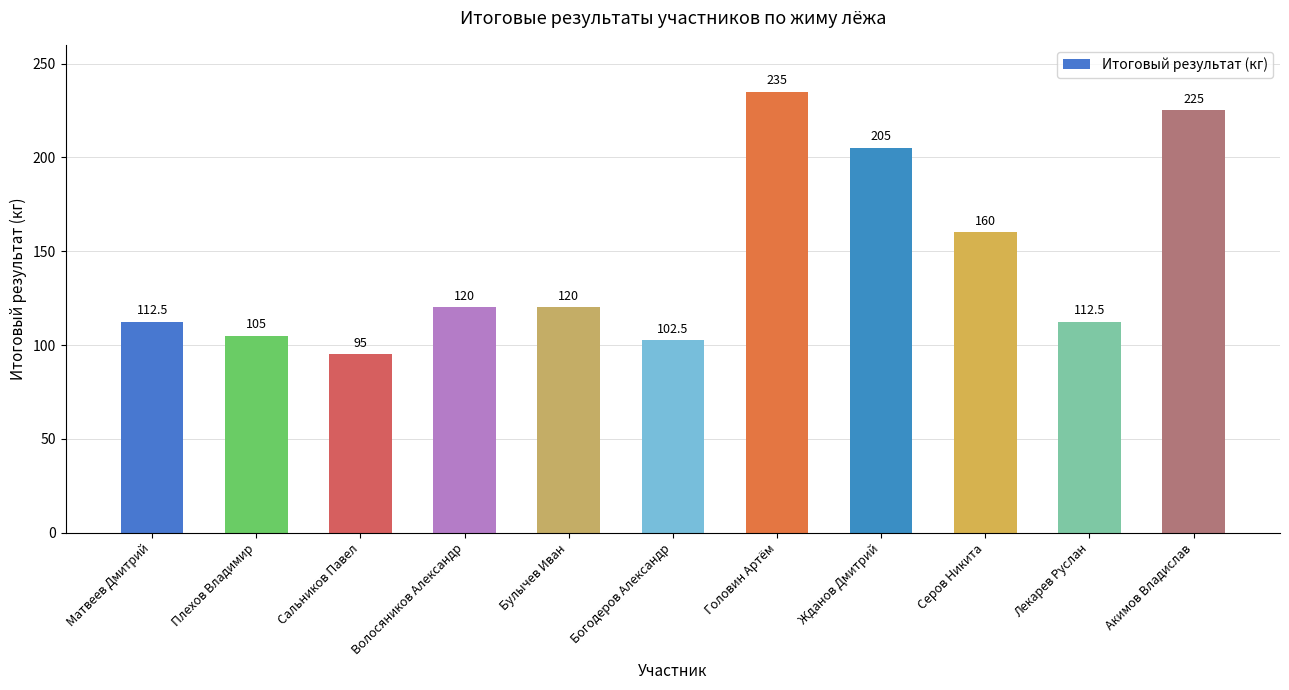

What is the difference between the maximum and minimum values?

140.0